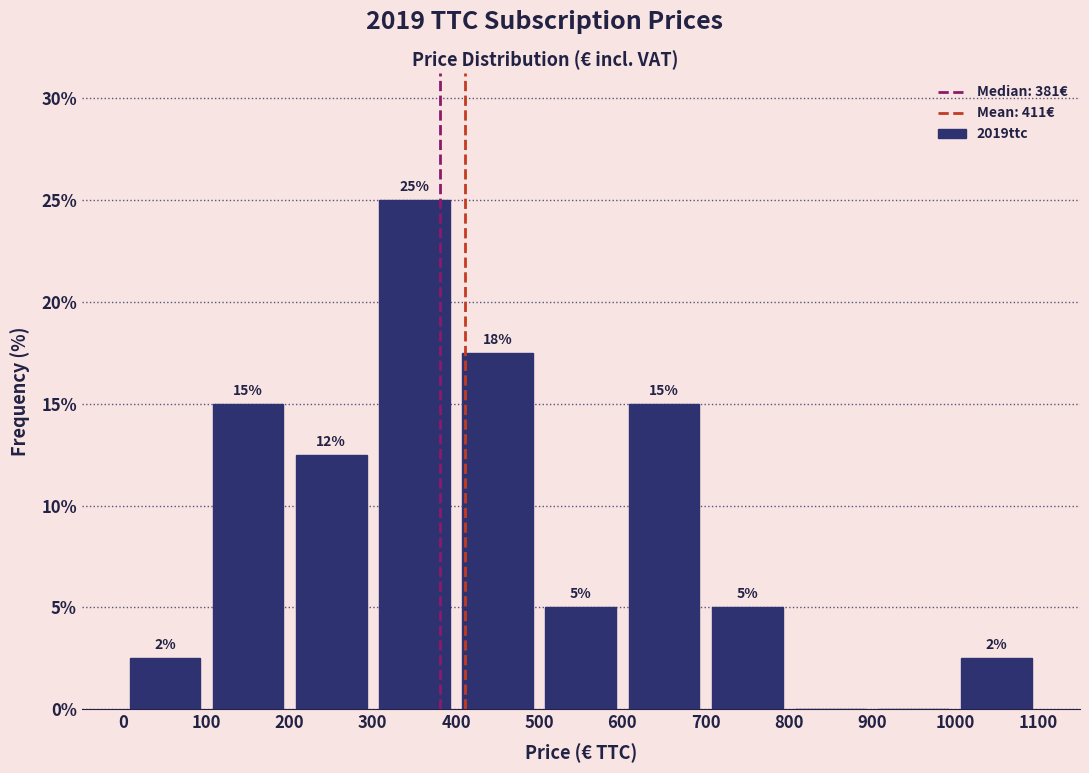

Over which range of the x-axis is the bar tallest?

300 to 400